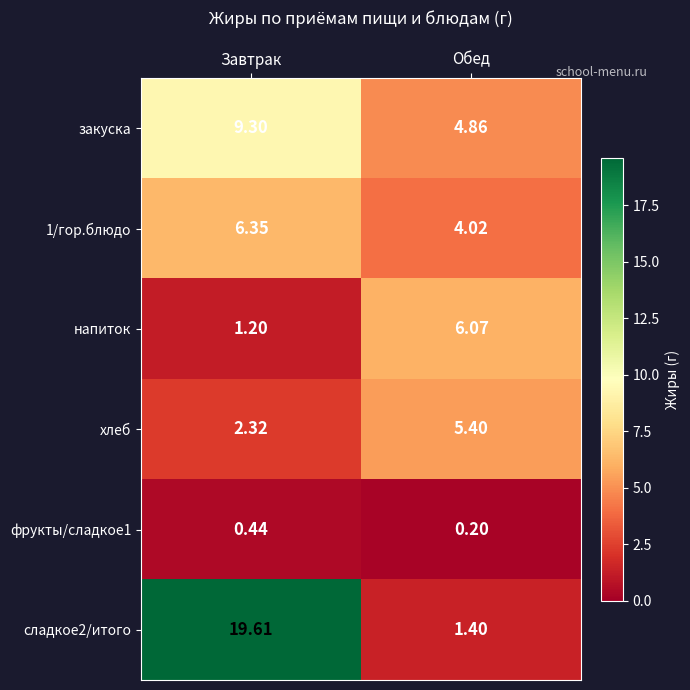

Which category has the lowest value in the фрукты/сладкое1 series?

Обед